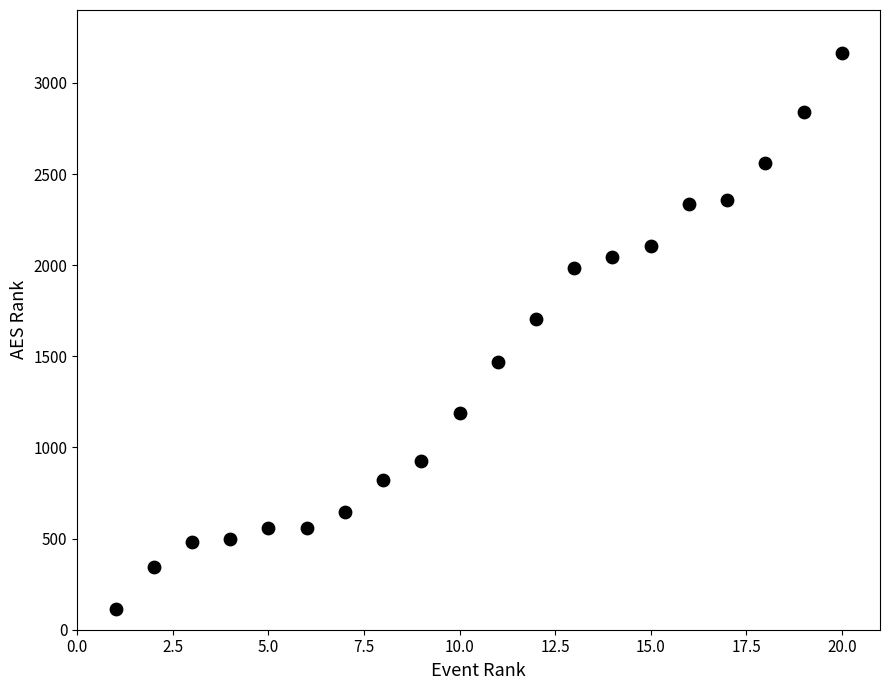

What is the range of X values (max minus min)?

19